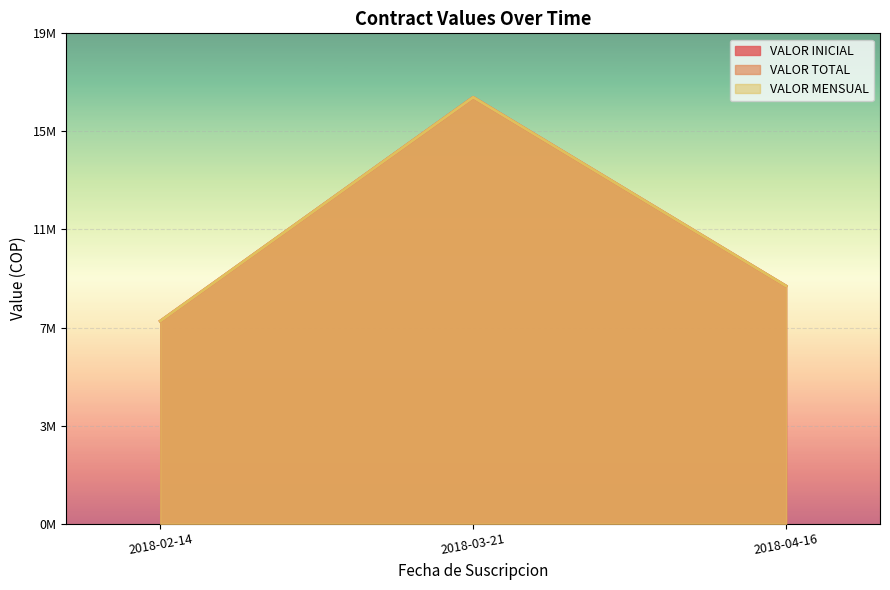

Which series has the widest spread of values?

VALOR INICIAL